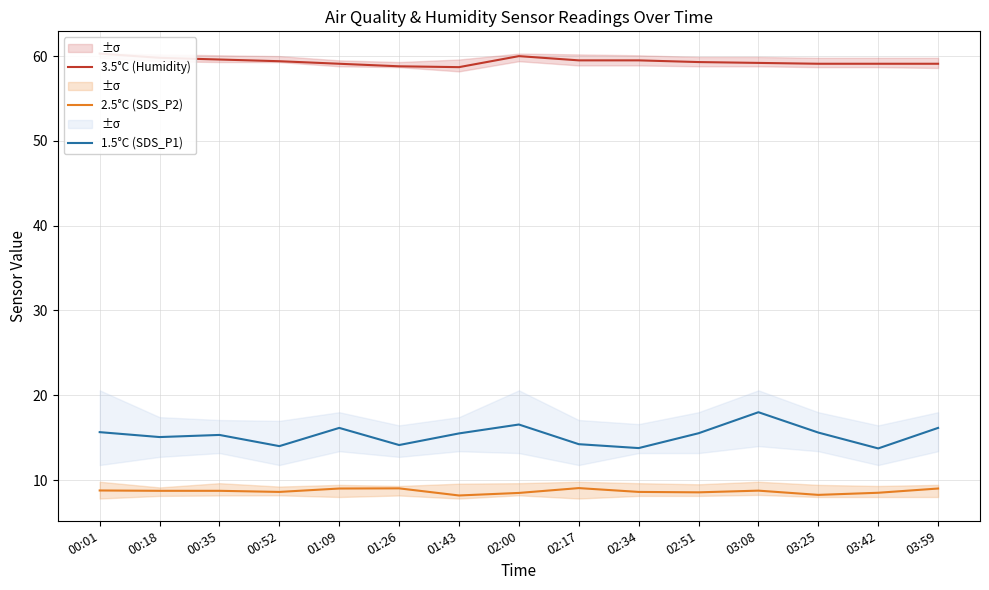

Which category has the highest value across all series?

00:01